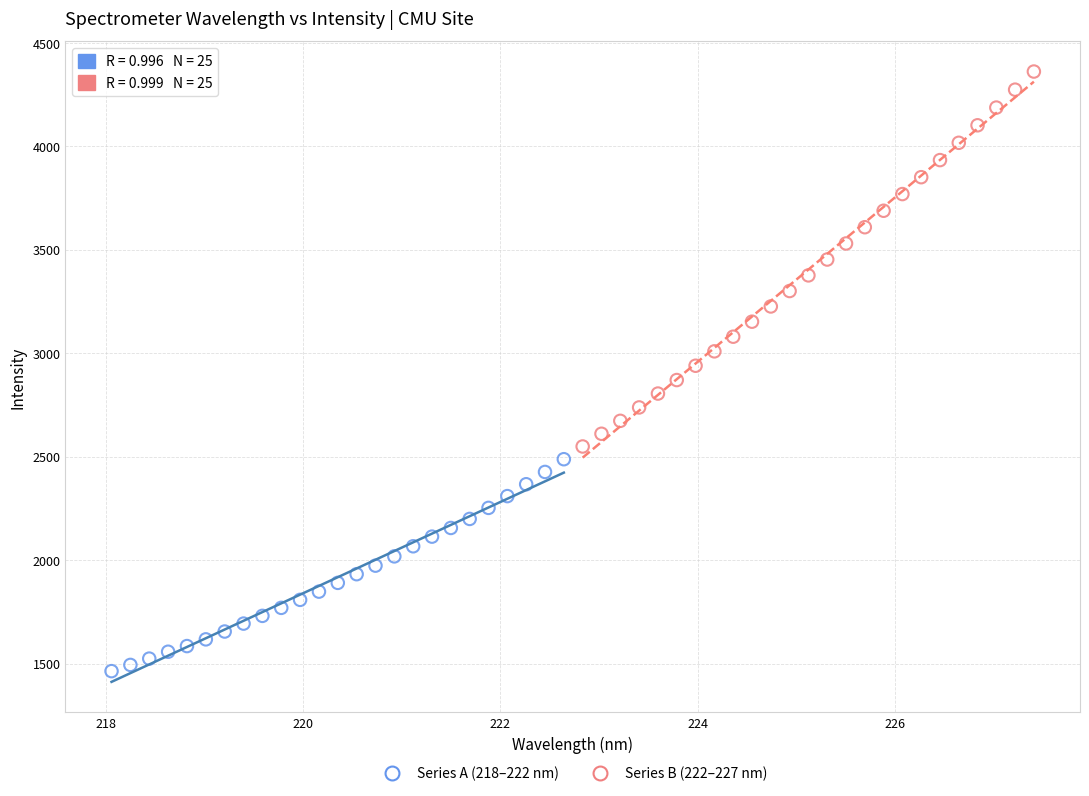

What are all the series names shown in the legend?

Series A (218–222 nm), Series B (222–227 nm)